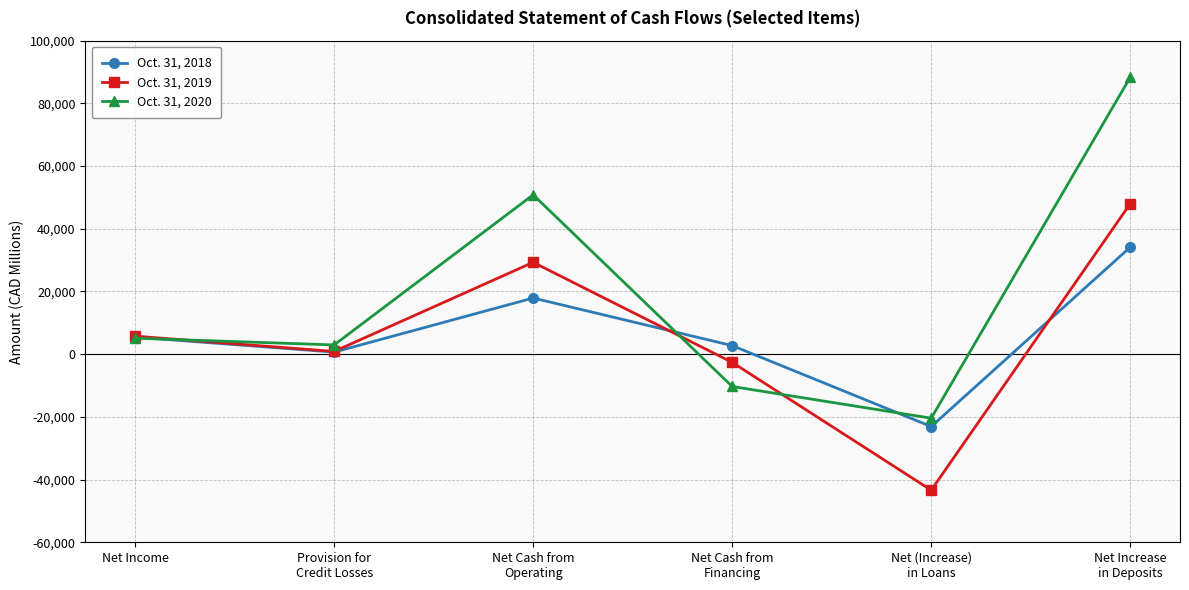

True or false: Oct. 31, 2018 and Oct. 31, 2020 cross at least once.

True